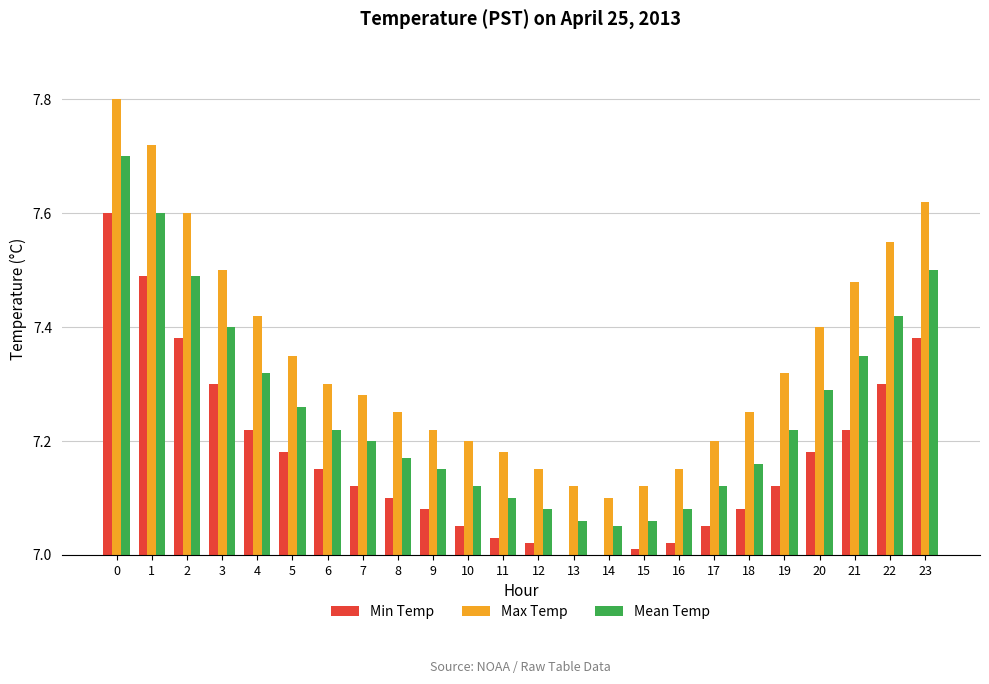

Which series has the largest range (max minus min)?

Max Temp